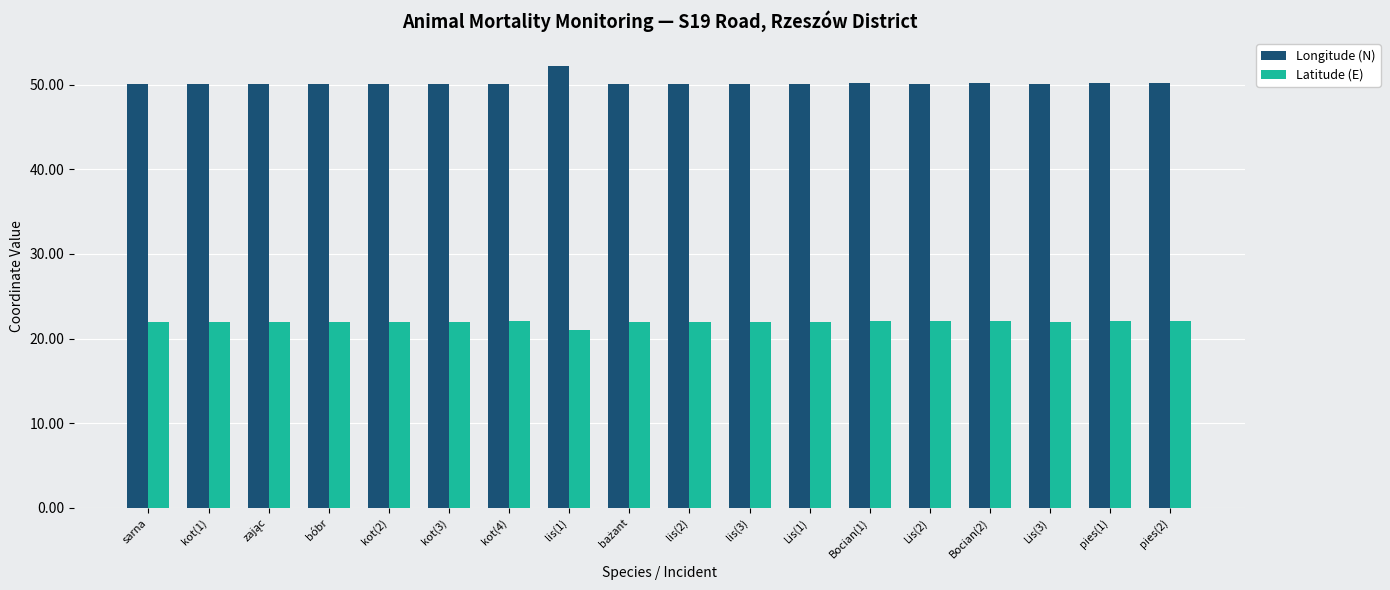

What is the average value of the Longitude (N) series?

50.2